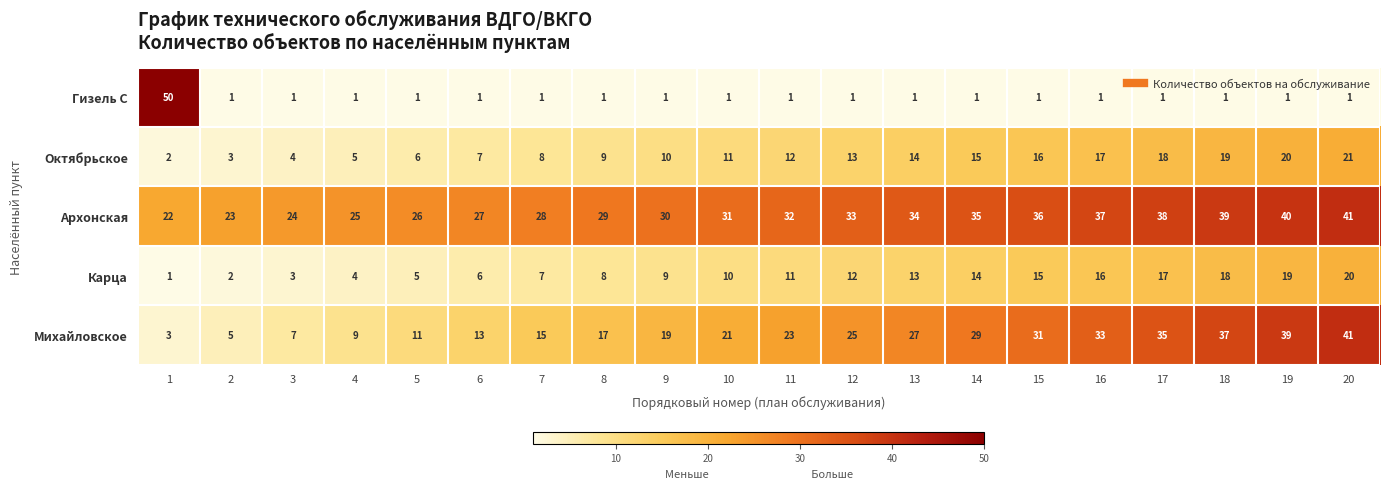

At 2, list the series in order from largest to smallest.

Архонская, Михайловское, Октябрьское, Карца, Гизель С